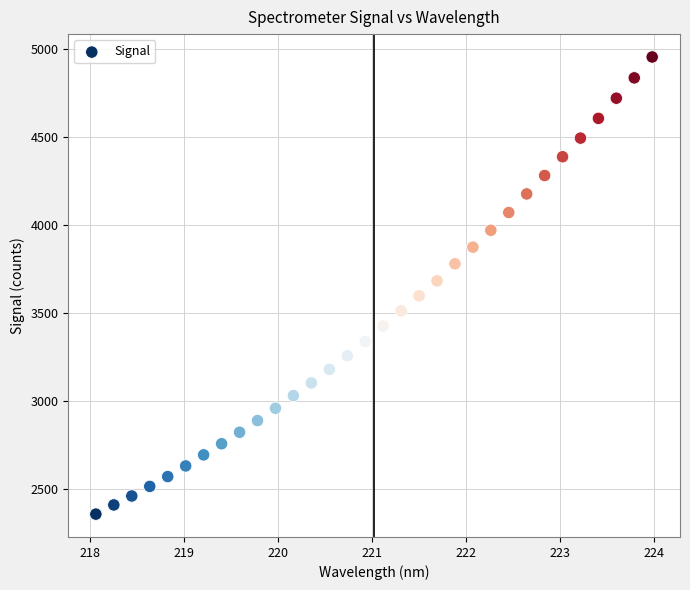

What is the range of Y values (max minus min)?

2596.2